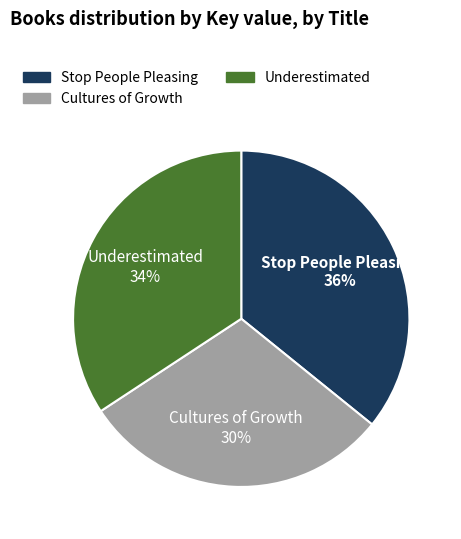

Does Underestimated account for over 50% of the chart?

No